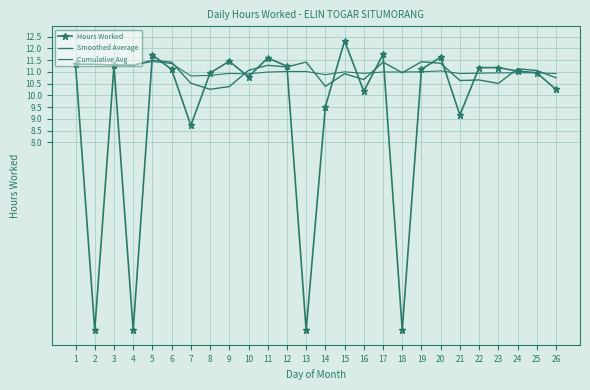

What is the difference between the Hours Worked values at 18 and 23?

11.2